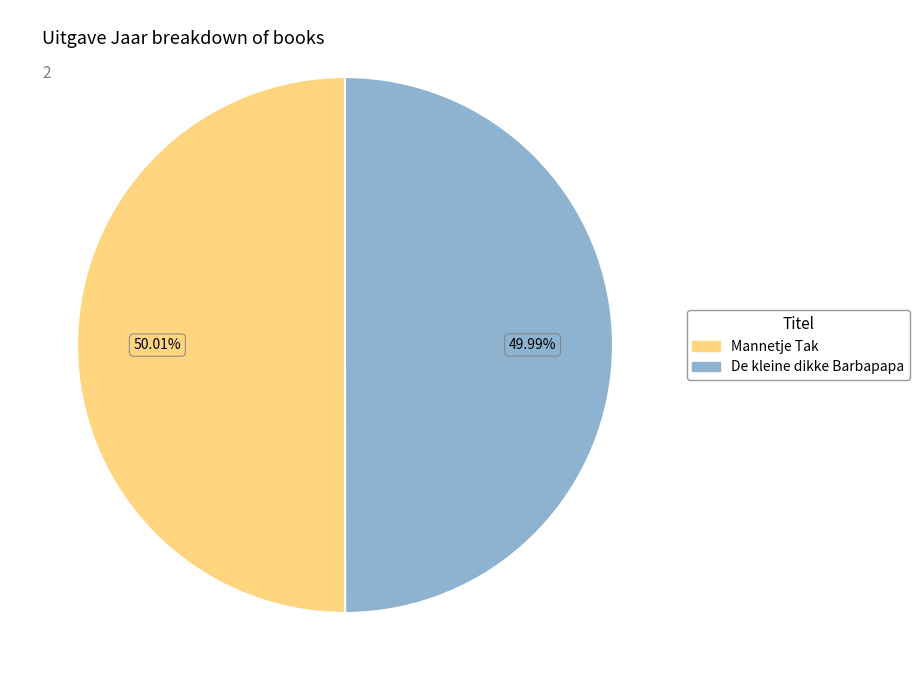

To the nearest percent, what percentage of the pie is Mannetje Tak?

50%